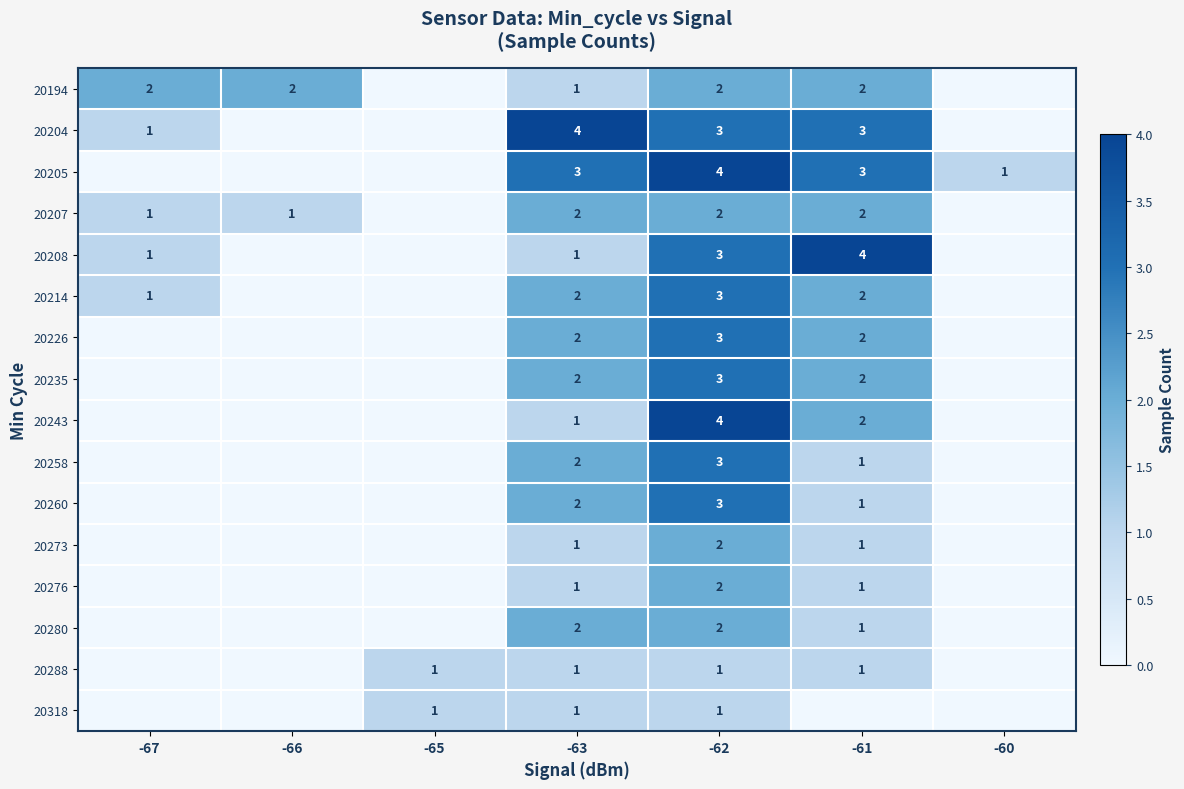

The 20204 series shows 3 at -61. True or false?

True